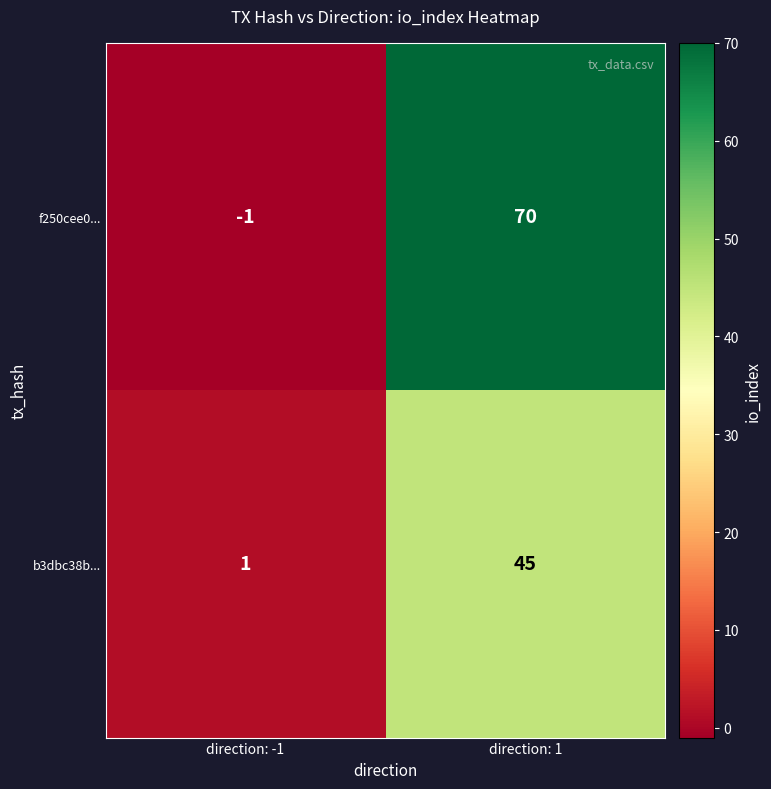

List the series in order of their overall mean, lowest first.

b3dbc38b..., f250cee0...